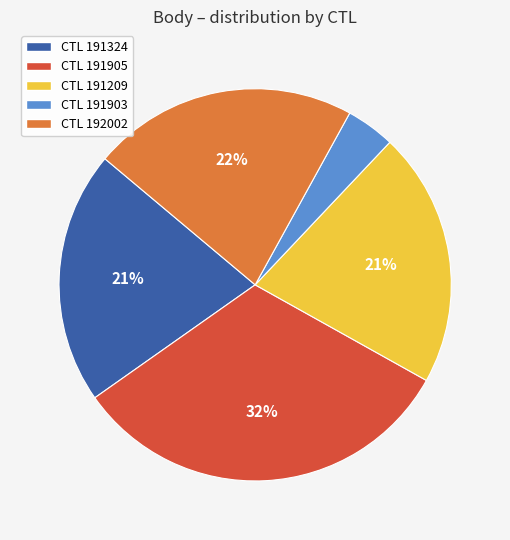

Is there any slice that represents more than half of the pie?

No